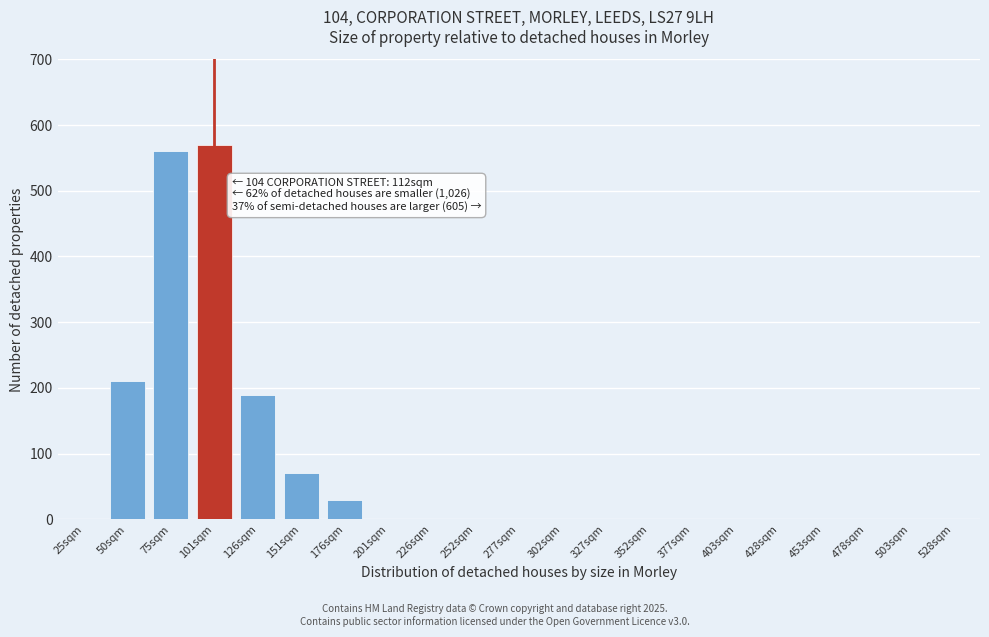

Reading left to right, what are all the values shown in this chart?

25sqm=0	50sqm=210	75sqm=560	101sqm=570	126sqm=190	151sqm=70	176sqm=30	201sqm=0	226sqm=0	252sqm=0	277sqm=0	302sqm=0	327sqm=0	352sqm=0	377sqm=0	403sqm=0	428sqm=0	453sqm=0	478sqm=0	503sqm=0	528sqm=0